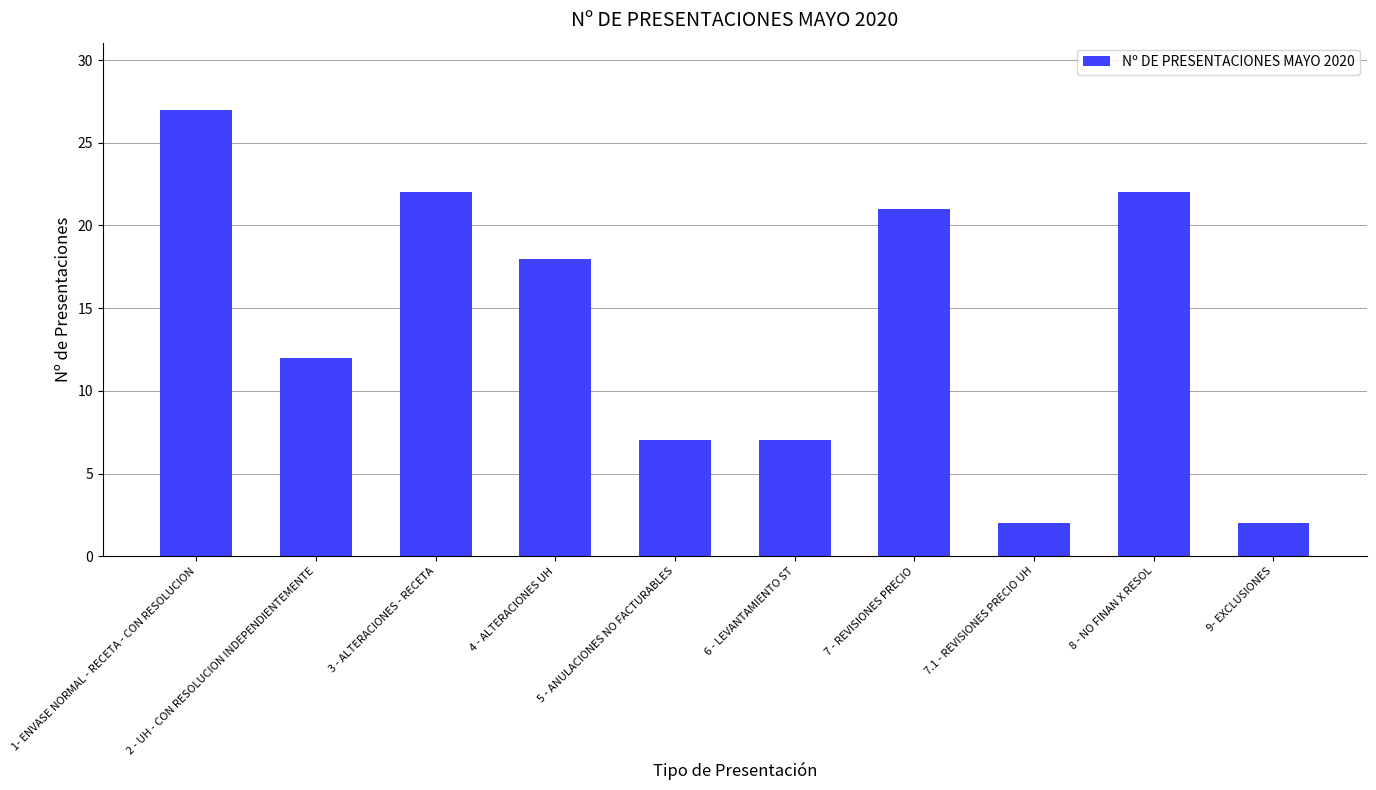

What is the ratio of the value at 8 - NO FINAN X RESOL to the value at 1- ENVASE NORMAL - RECETA - CON RESOLUCION?

0.8